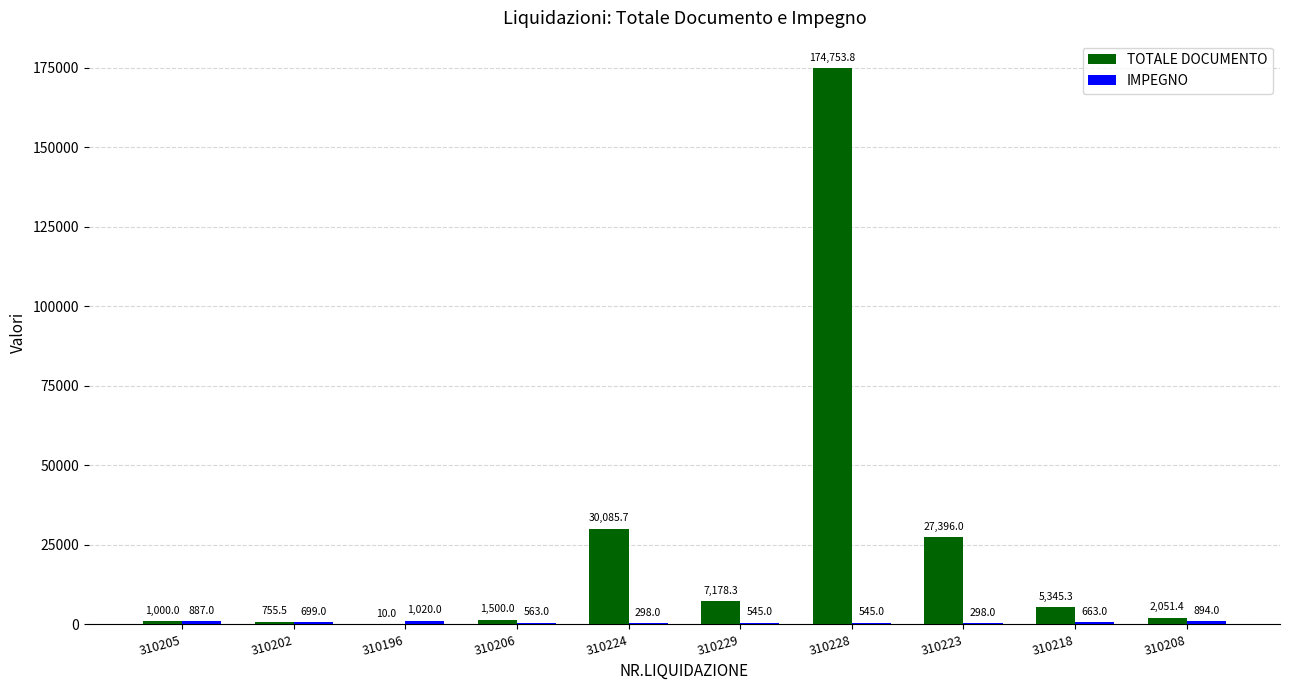

Which series has the largest total across all categories?

TOTALE DOCUMENTO